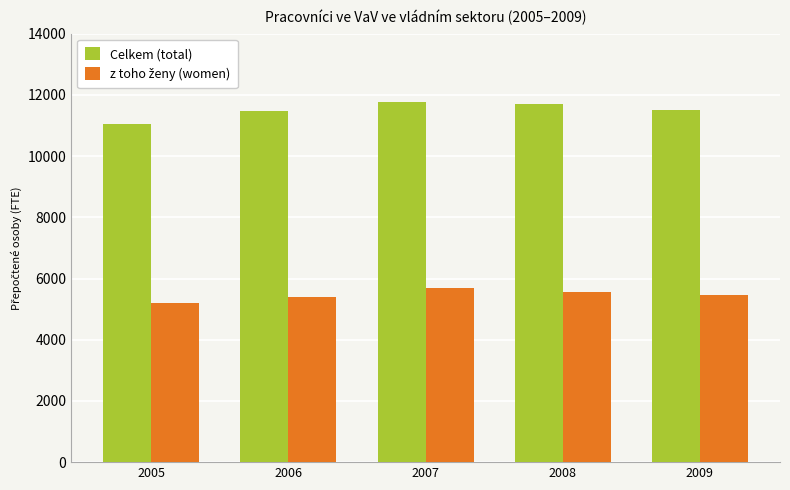

The value of Celkem (total) at 2006 is 6262.6. True or false?

False